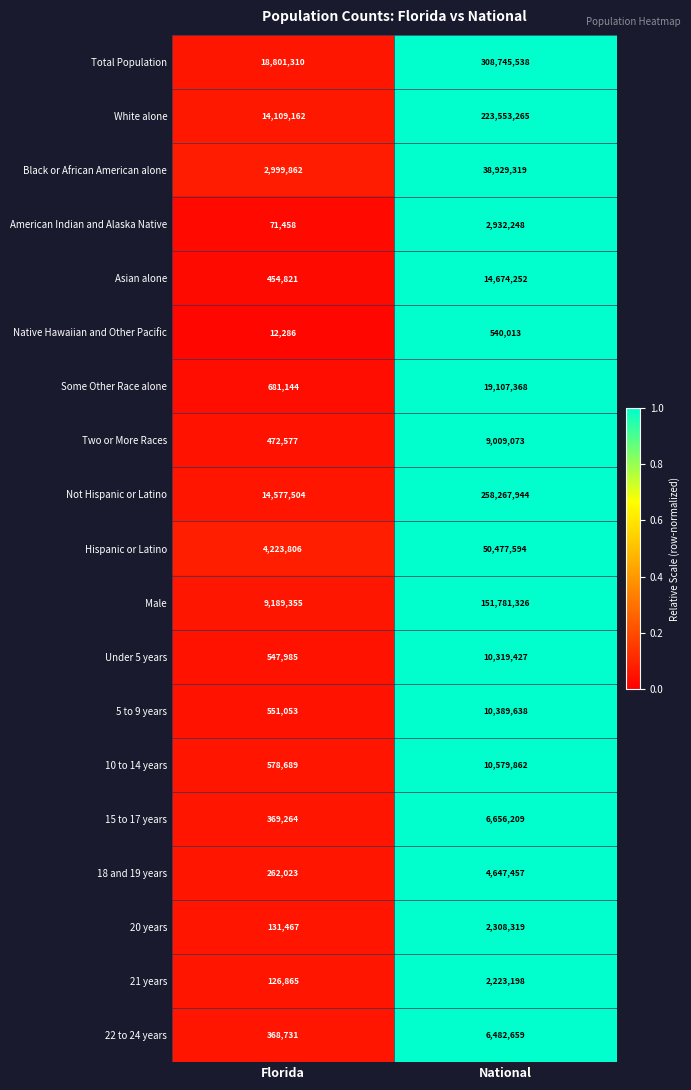

What is the total value across all series at Florida?

68529362